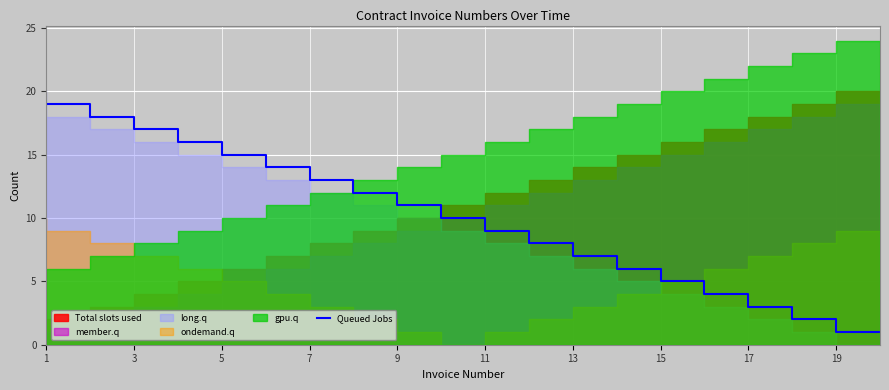

What is the highest value of the Queued Jobs series?

20